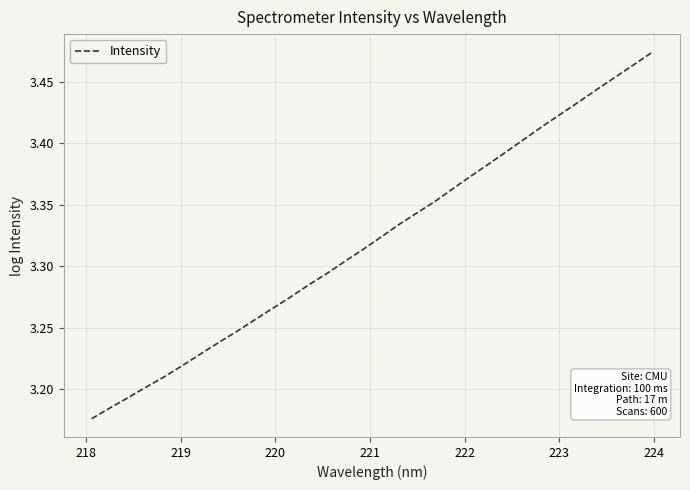

What is the difference between the maximum and minimum values?

0.3